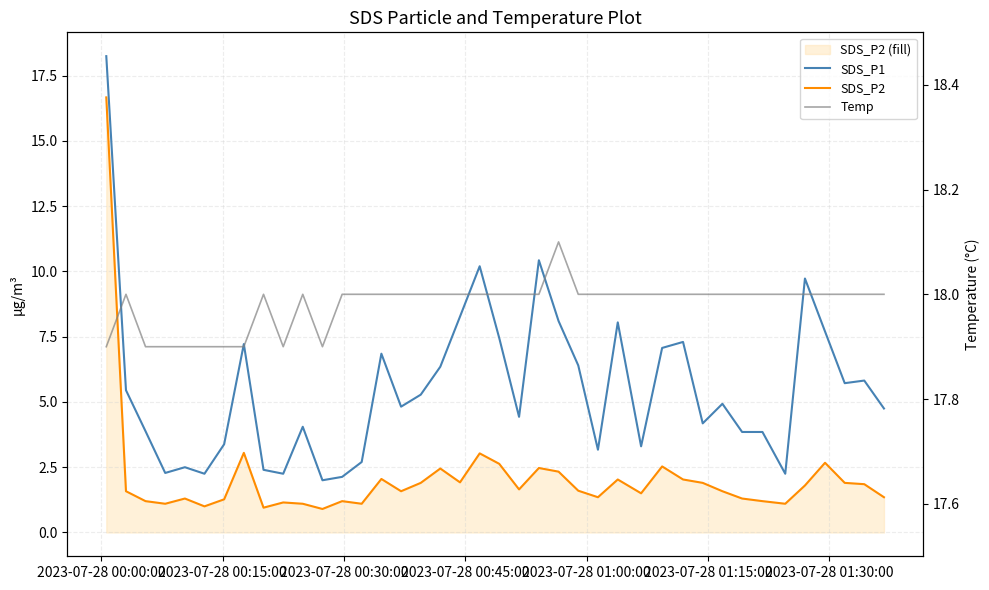

List the series in order of their peak value, highest first.

SDS_P1, Temp, SDS_P2